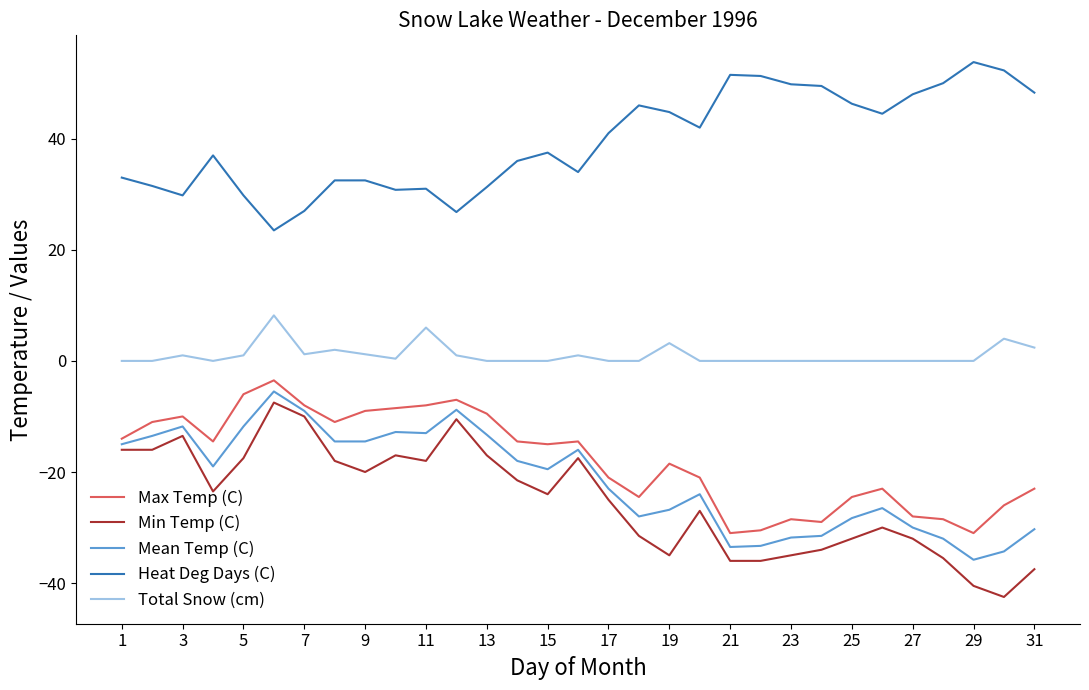

True or false: Min Temp (C) and Heat Deg Days (C) cross at least once.

False